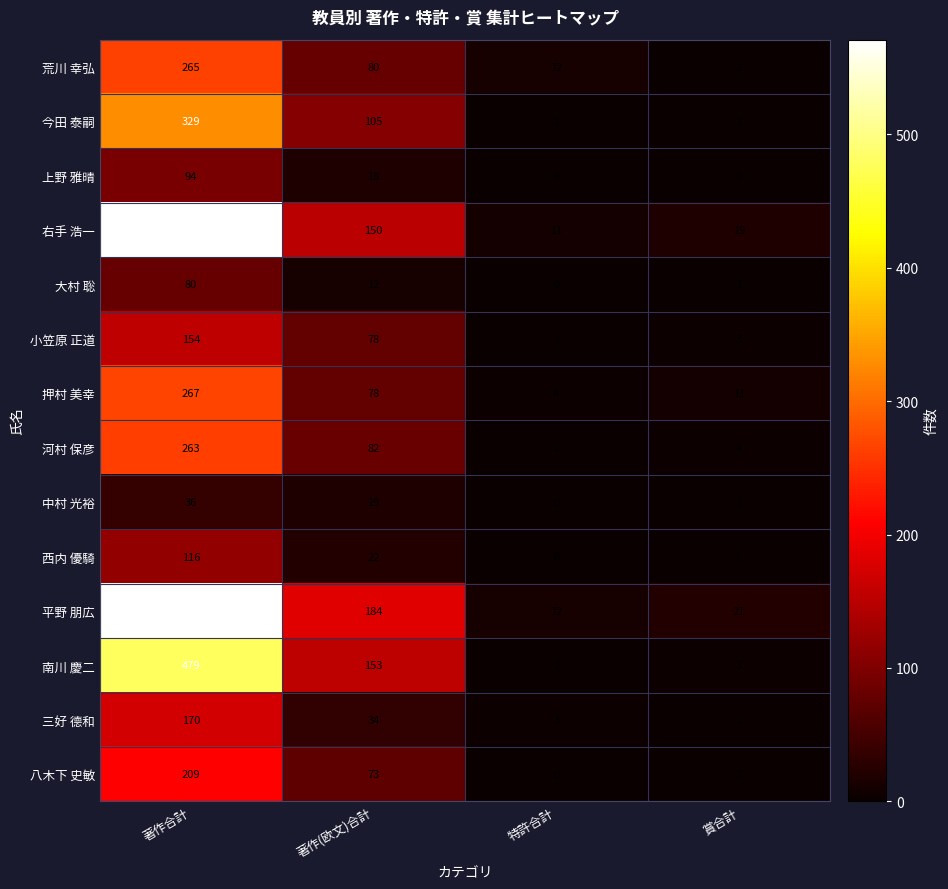

Is it true that 上野 雅晴 equals 25 at 著作(欧文)合計?

False